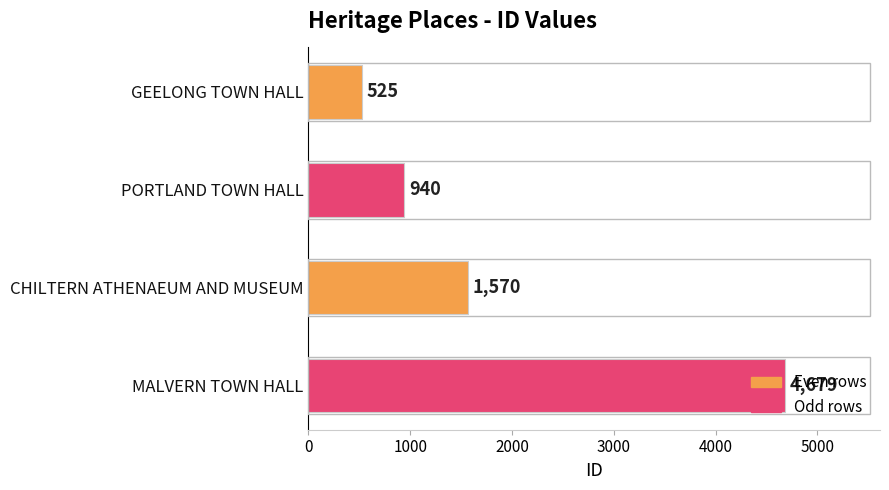

What is the label of the 2nd bar from the top?

PORTLAND TOWN HALL